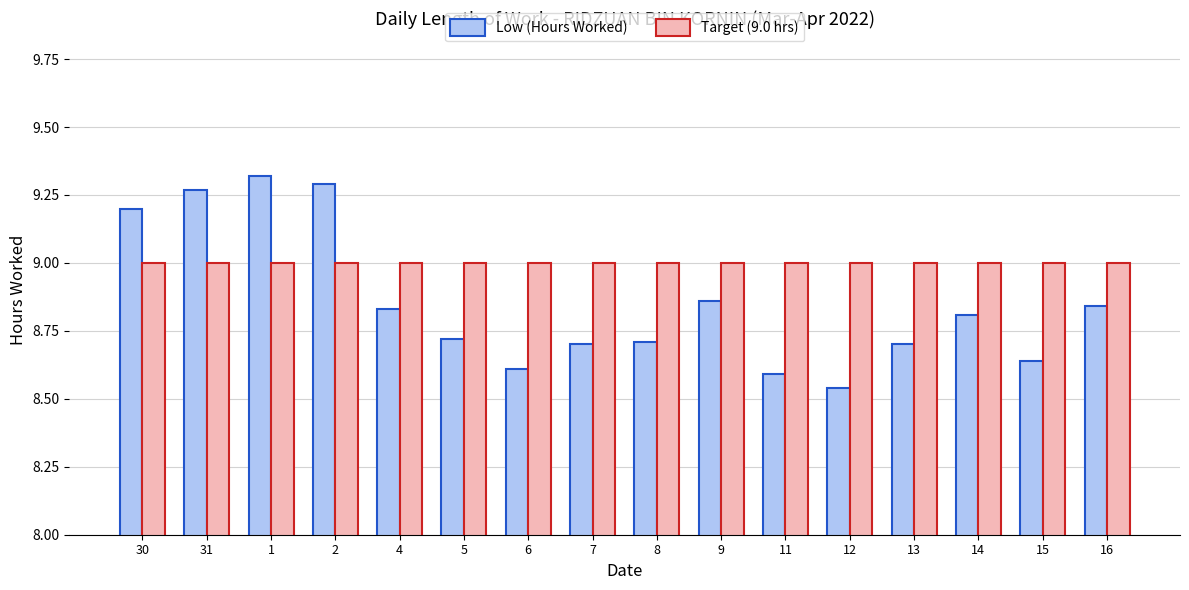

At how many categories does at least one series exceed 8?

16